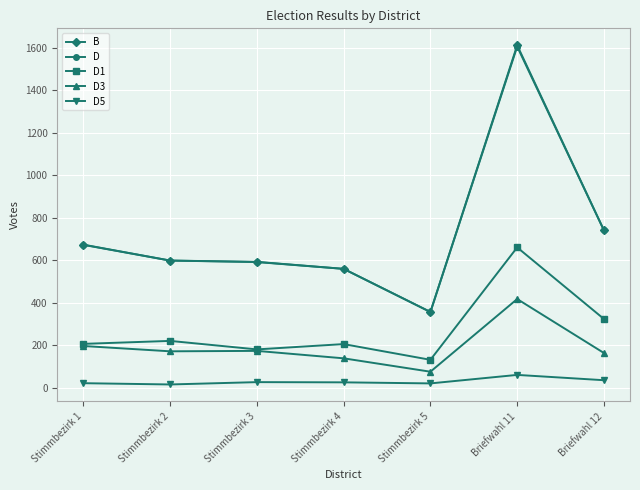

Is this an area chart (filled region under the line)?

No